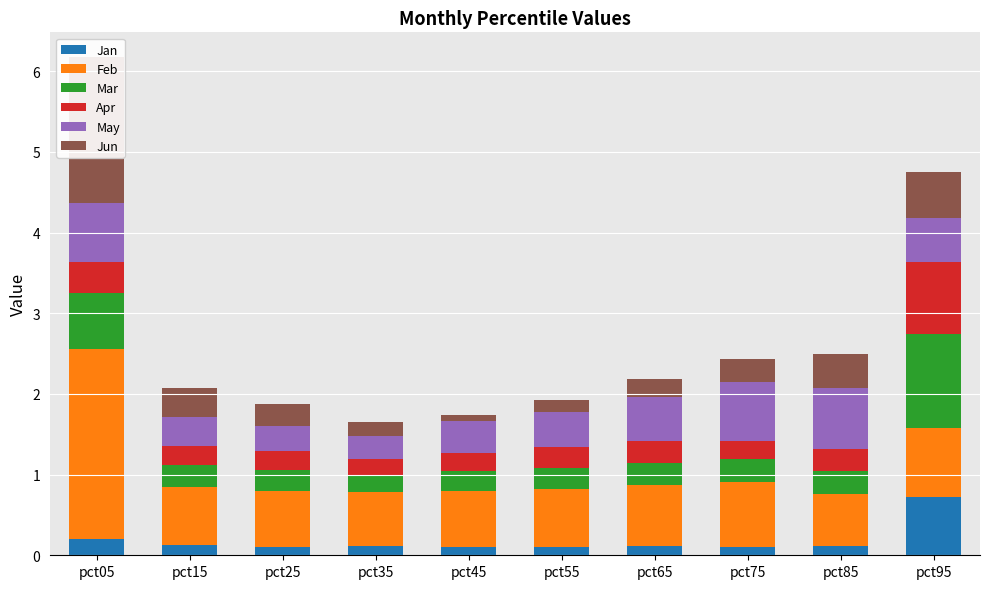

How many series are shown in this chart?

6